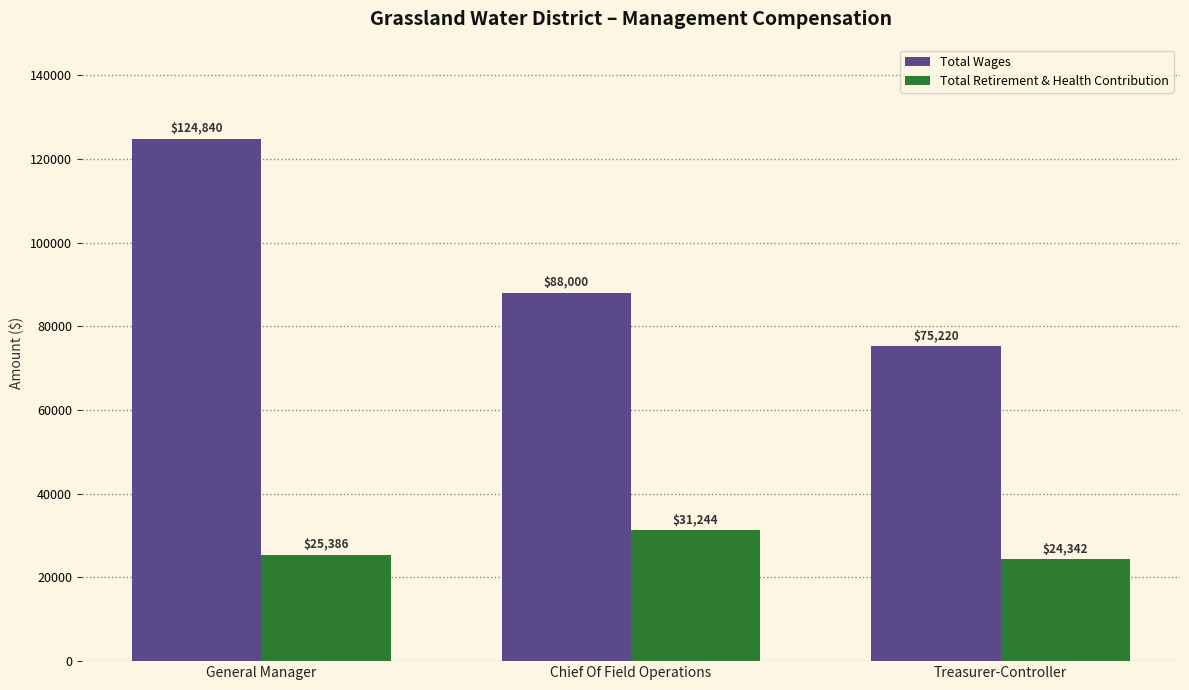

Rank the series by their average value, from highest to lowest.

Total Wages, Total Retirement & Health Contribution